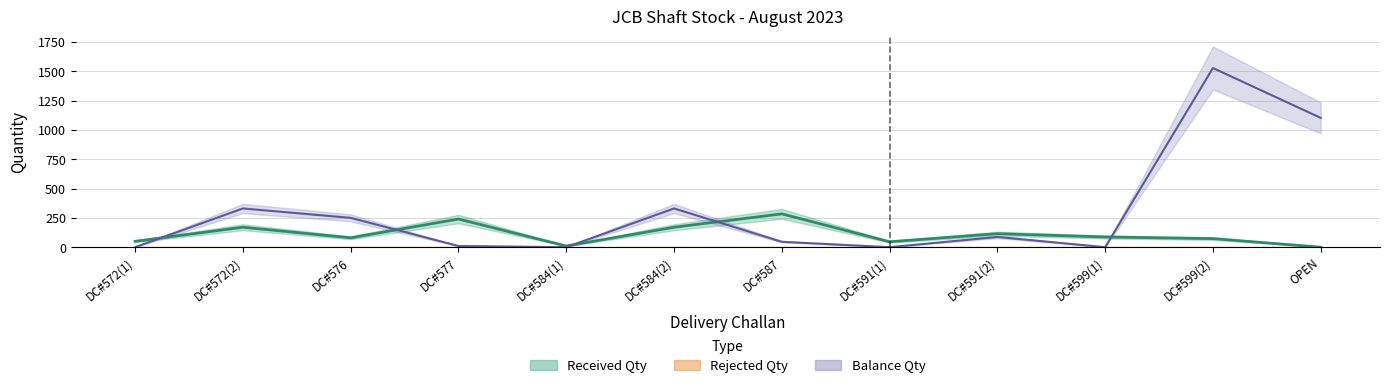

Which category has the lowest value across all series?

DC#572(1)